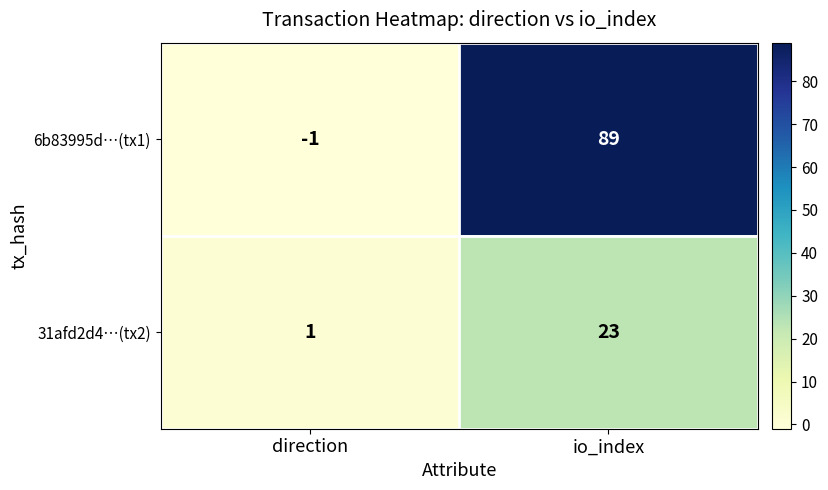

Which series has the widest spread of values?

6b83995d…(tx1)